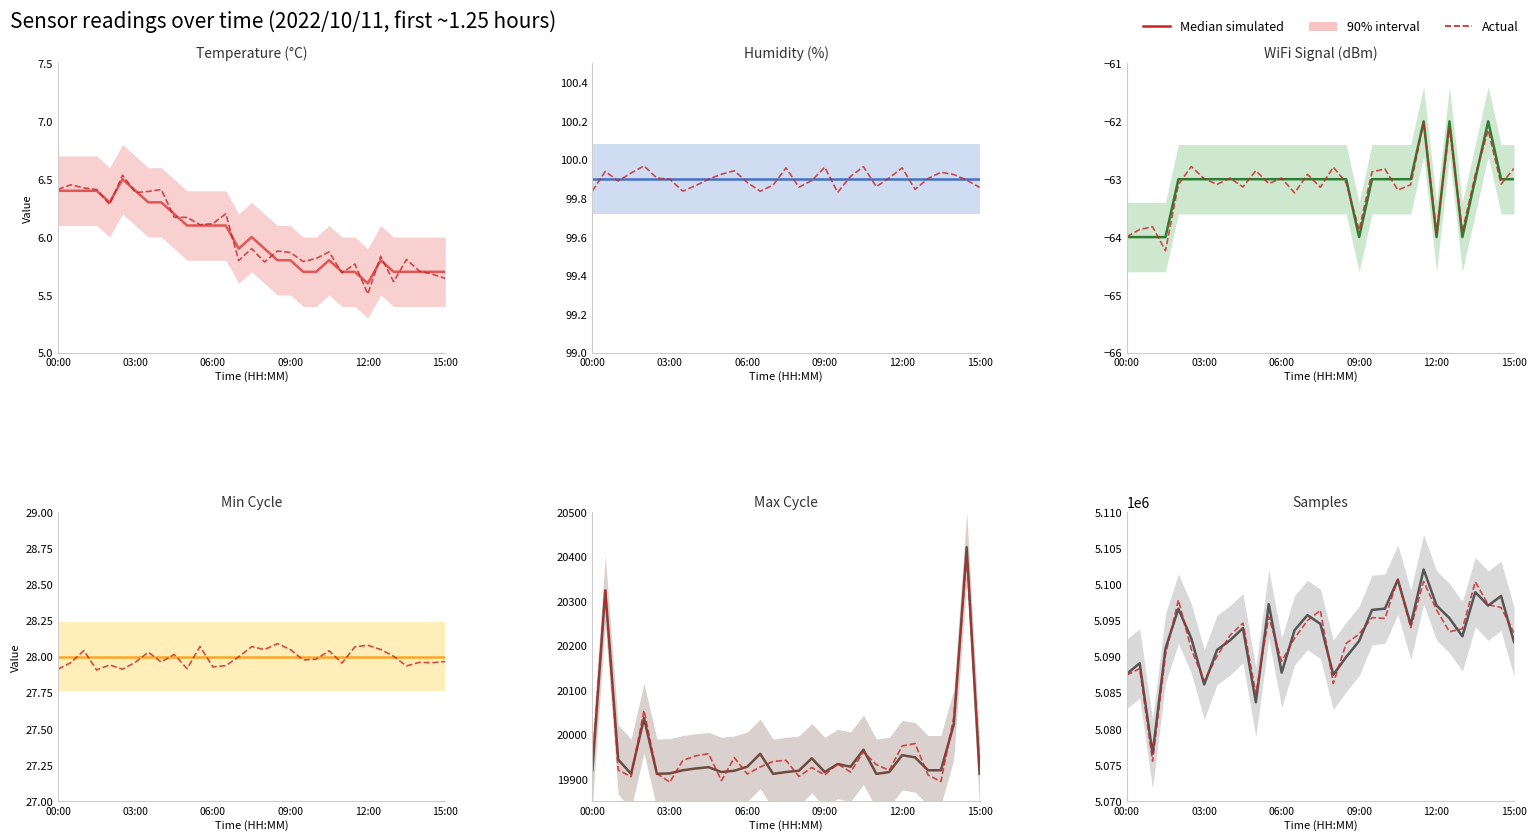

True or false: Actual has more than 2 points higher than both neighbors.

True